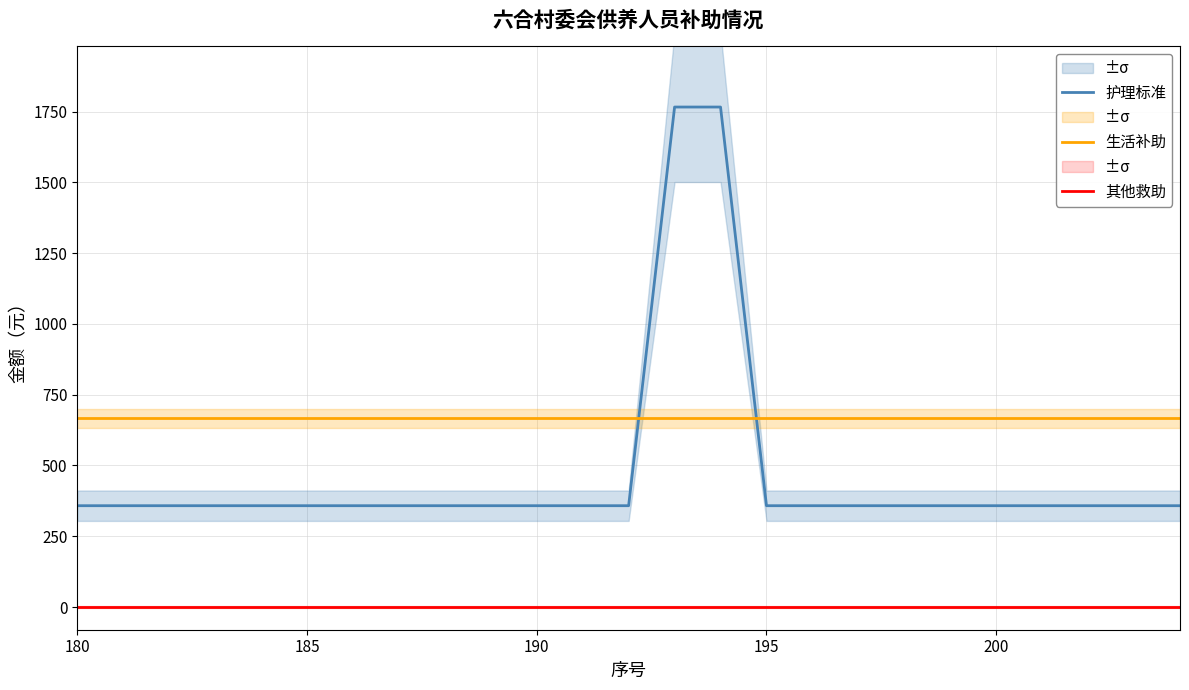

What are all the series names shown in the legend?

护理标准, 生活补助, 其他救助